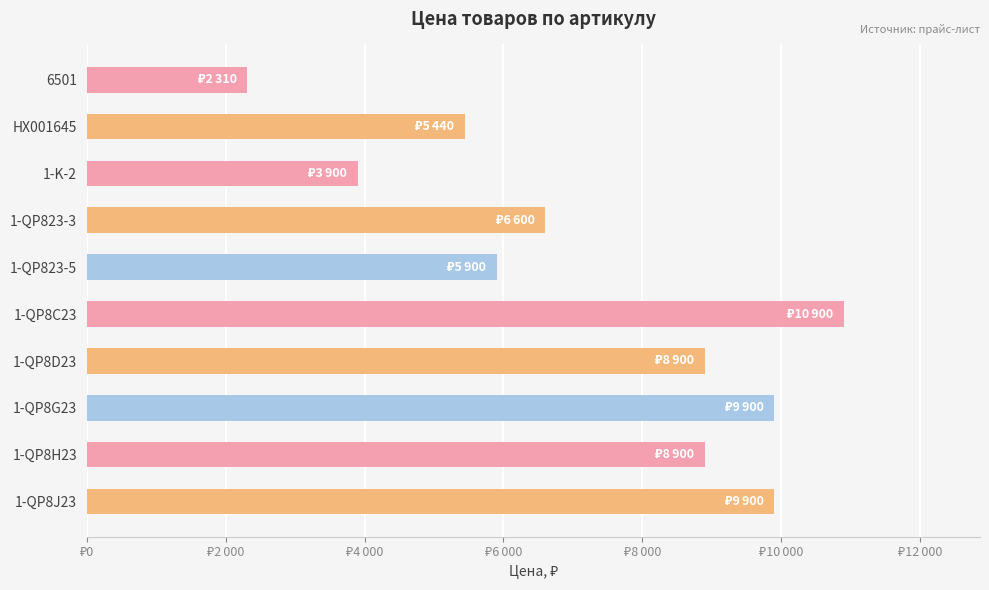

At which label is the value closest to 6605?

1-QP823-3